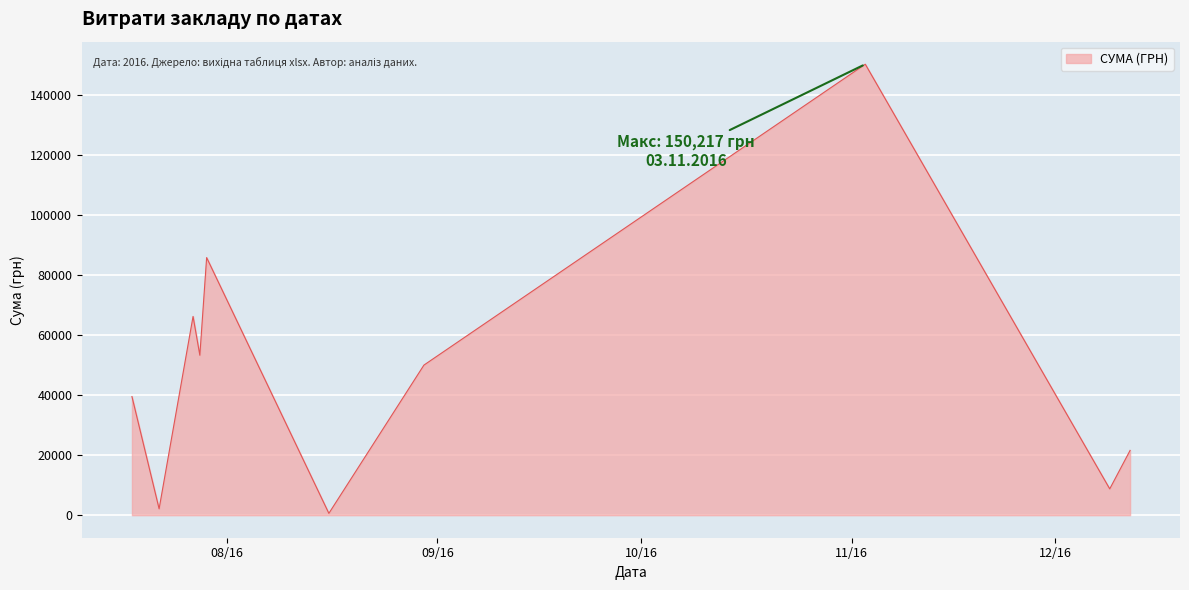

What is the difference between the maximum and minimum values?

149607.7